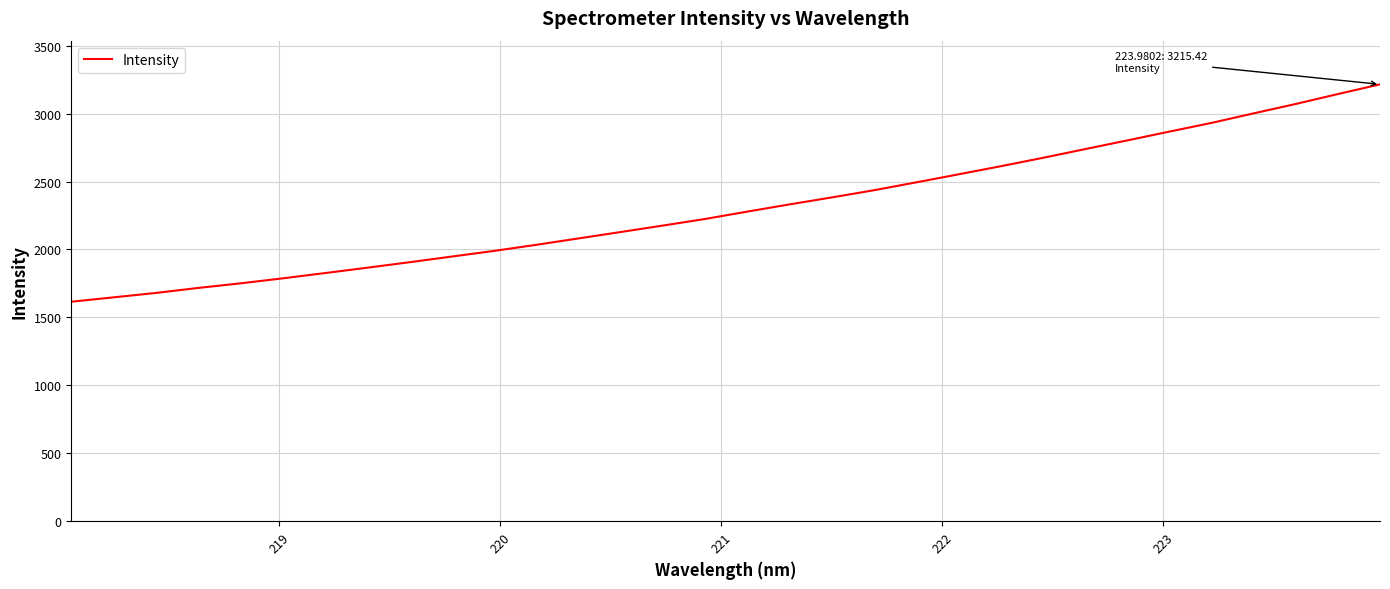

What is the average value?

2309.6